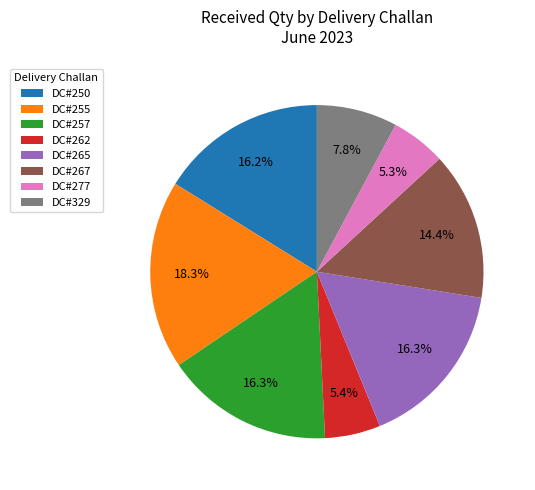

Is the sum of DC#262 and DC#267 greater than half?

No